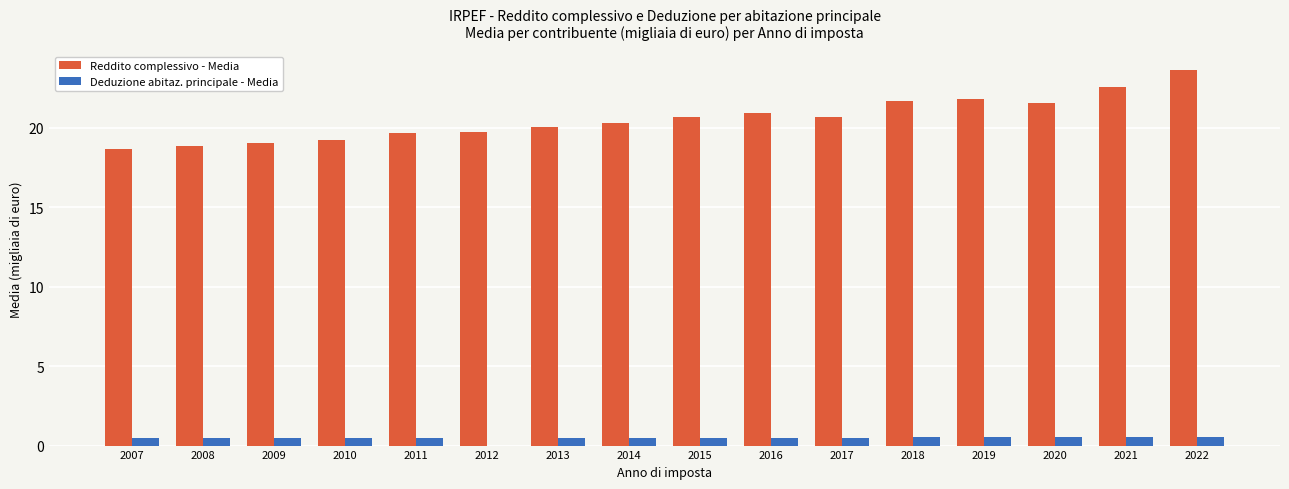

What is the sum of all Reddito complessivo - Media values?

329.1